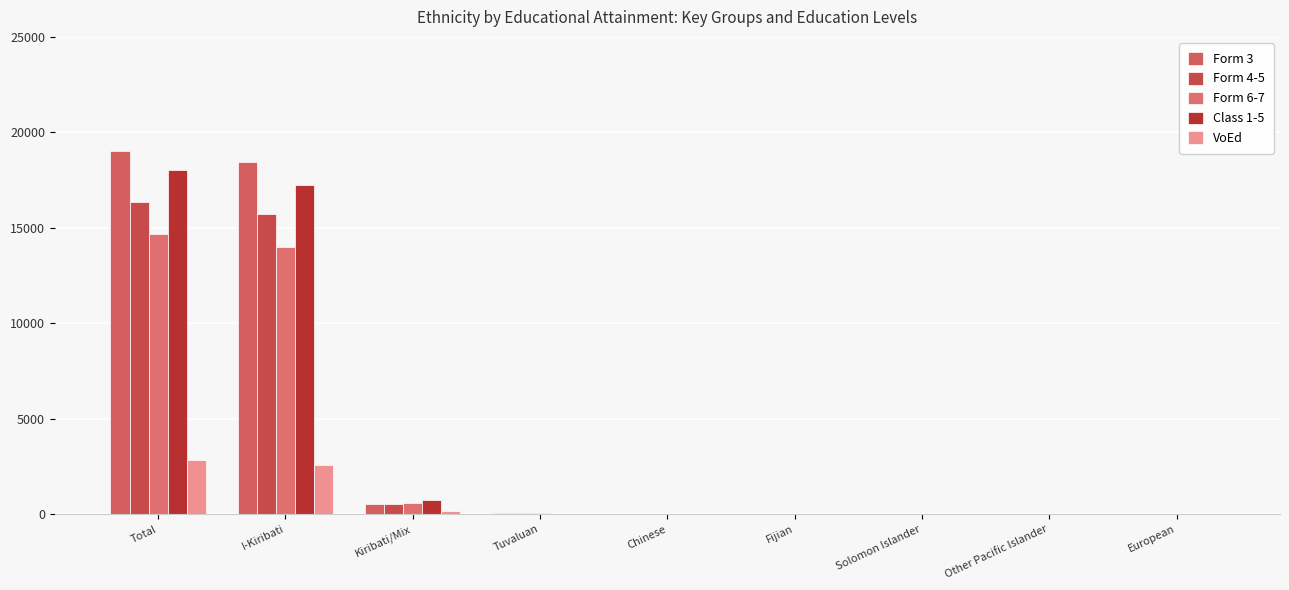

Rank the series at European from highest to lowest value.

Form 3, Form 4-5, Form 6-7, Class 1-5, VoEd